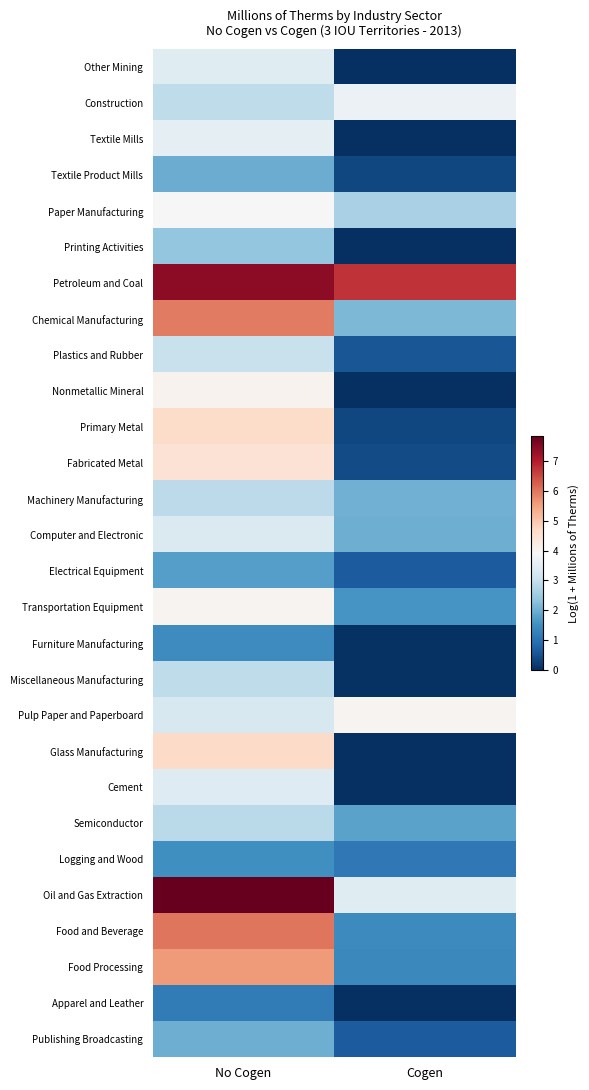

At which category is the sum across all series the highest?

No Cogen